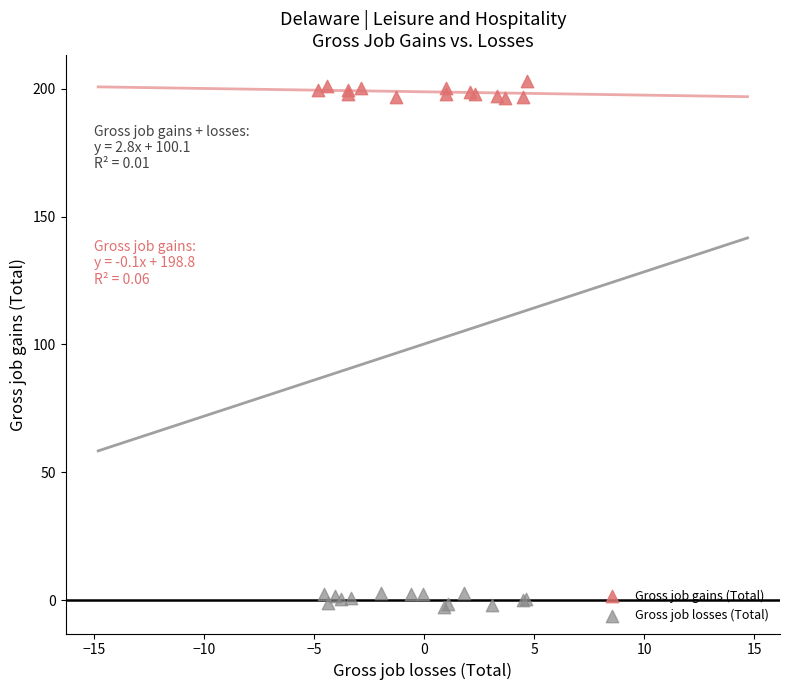

What are all the series names shown in the legend?

Gross job gains (Total), Gross job losses (Total)